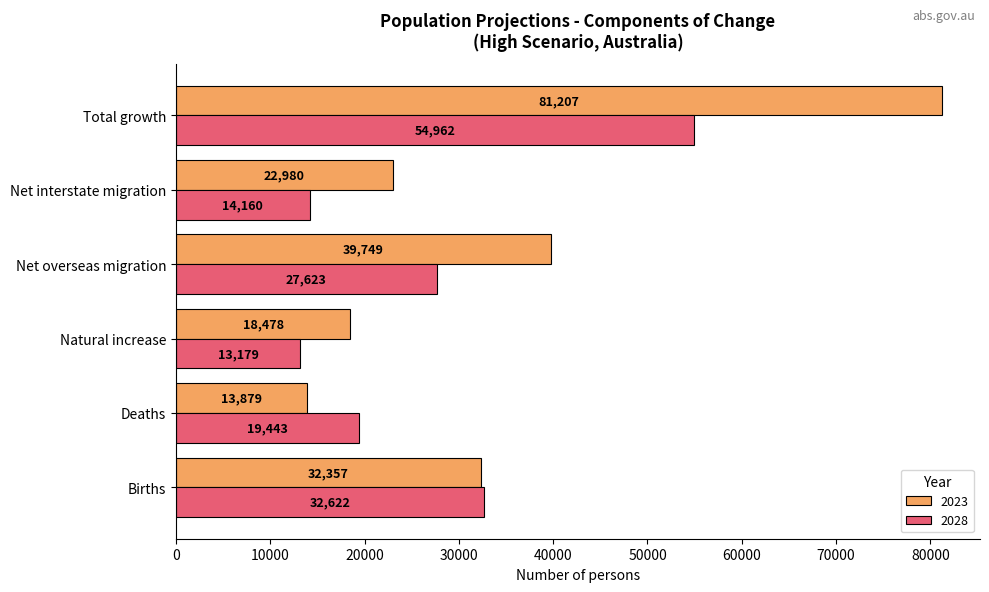

Which series has the widest spread of values?

2023